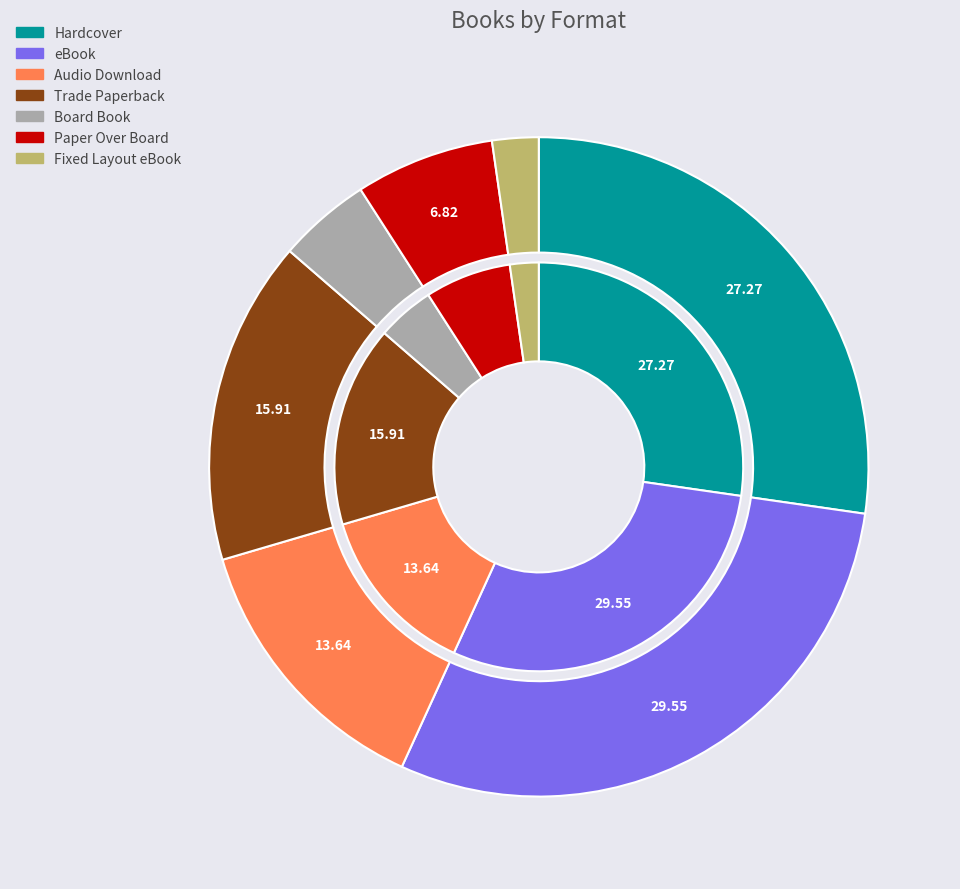

Is there any slice that represents more than half of the pie?

No